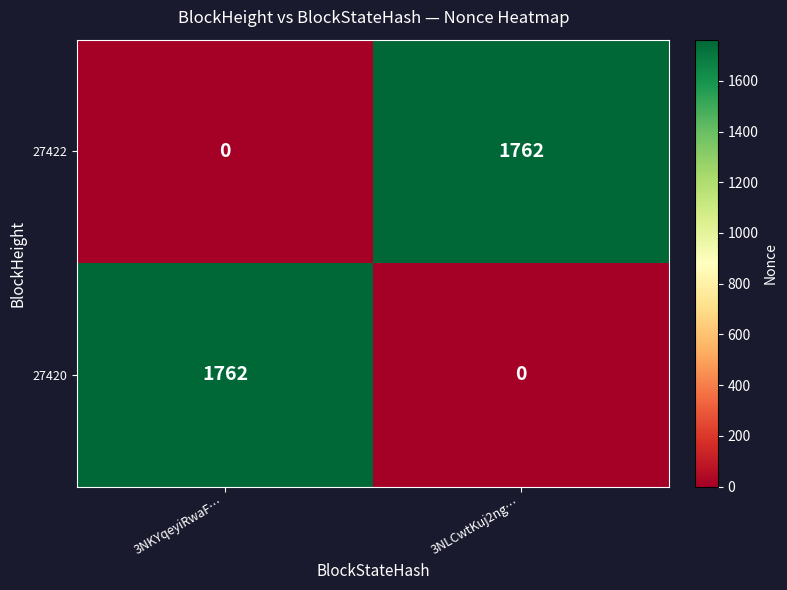

Reading left to right, extract all data points from this chart.

27422: 0	1762
27420: 1762	0